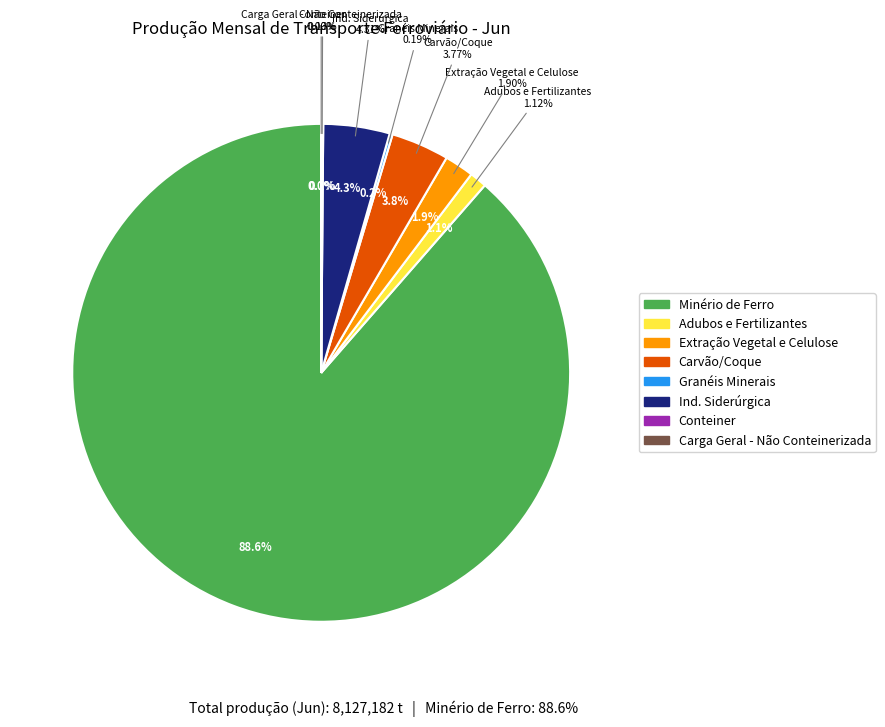

What percentage is NOT represented by Adubos e Fertilizantes?

98.9%